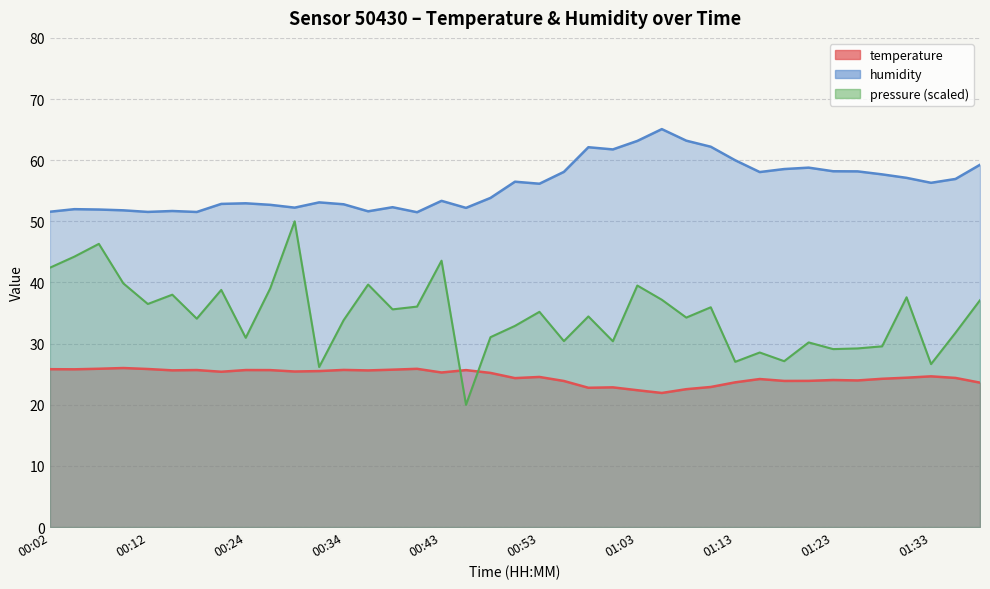

Reading left to right, transcribe all the data shown in this chart.

temperature: 00:02=25.8	00:04=25.8	00:07=25.9	00:09=26.0	00:12=25.9	00:17=25.6	00:19=25.7	00:21=25.4	00:24=25.7	00:26=25.7	00:29=25.4	00:31=25.5	00:34=25.7	00:36=25.6	00:39=25.7	00:41=25.9	00:43=25.3	00:46=25.7	00:48=25.2	00:51=24.4	00:53=24.6	00:56=23.9	00:58=22.8	01:01=22.9	01:03=22.4	01:06=21.9	01:08=22.6	01:11=22.9	01:13=23.7	01:16=24.2	01:18=23.9	01:21=23.9	01:23=24.1	01:25=24.0	01:28=24.2	01:30=24.4	01:33=24.6	01:35=24.4	01:38=23.6
humidity: 00:02=51.6	00:04=52.0	00:07=51.9	00:09=51.8	00:12=51.5	00:17=51.7	00:19=51.5	00:21=52.9	00:24=53.0	00:26=52.7	00:29=52.2	00:31=53.1	00:34=52.8	00:36=51.6	00:39=52.3	00:41=51.5	00:43=53.4	00:46=52.2	00:48=53.8	00:51=56.5	00:53=56.1	00:56=58.1	00:58=62.1	01:01=61.8	01:03=63.1	01:06=65.1	01:08=63.2	01:11=62.2	01:13=60.0	01:16=58.1	01:18=58.5	01:21=58.8	01:23=58.2	01:25=58.2	01:28=57.7	01:30=57.1	01:33=56.3	01:35=56.9	01:38=59.2